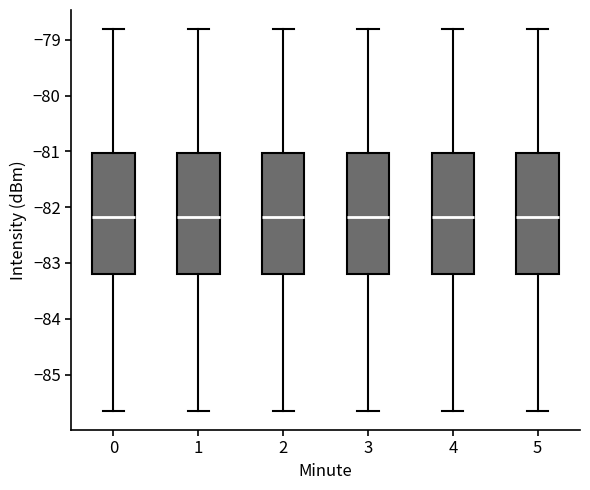

Where is the upper edge of the box at x = 4 on the y-axis? The values are not printed on the chart, so give them approximately, as read against the axis.

-81.0